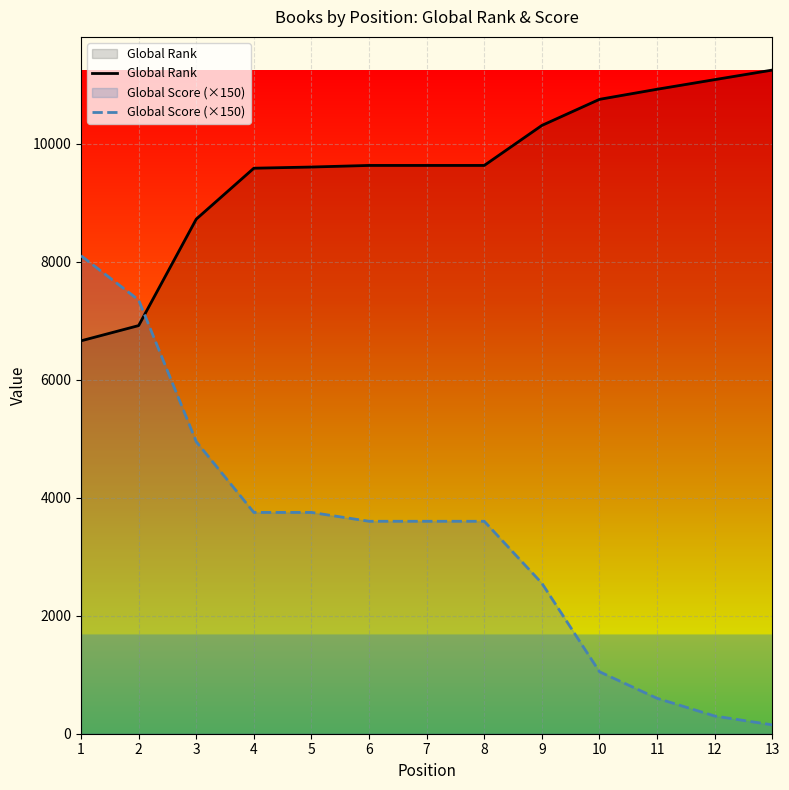

True or false: Global Rank has a value of 5537 at 5.

False